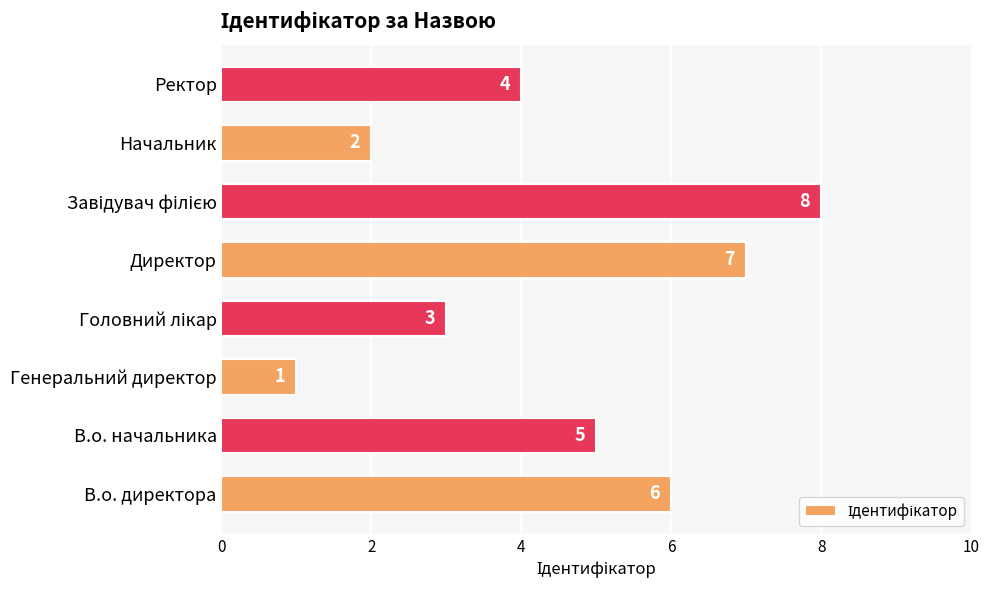

Is it true that the value at Начальник is 3?

False